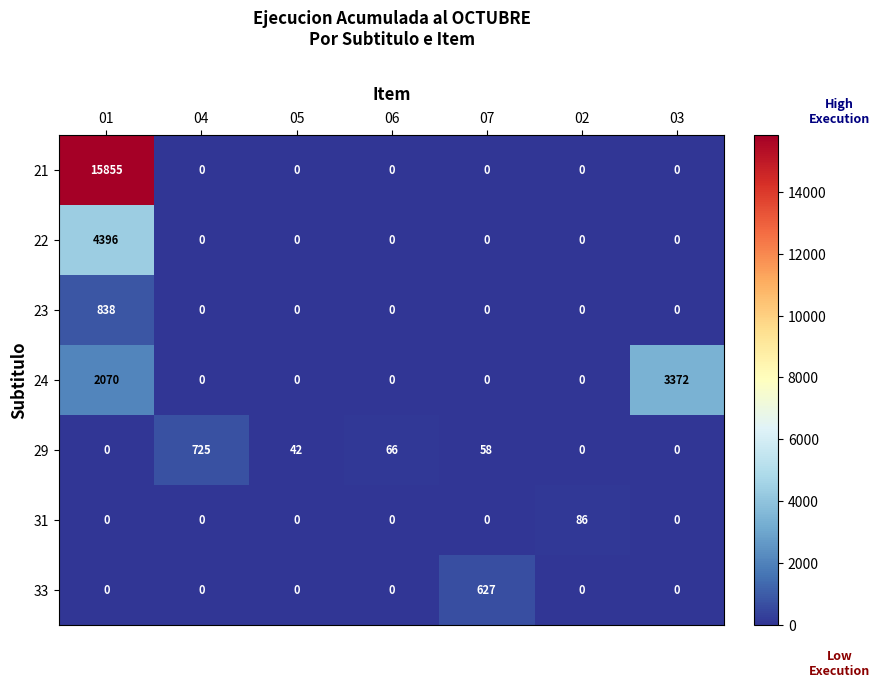

The 23 series shows 0 at 03. True or false?

True